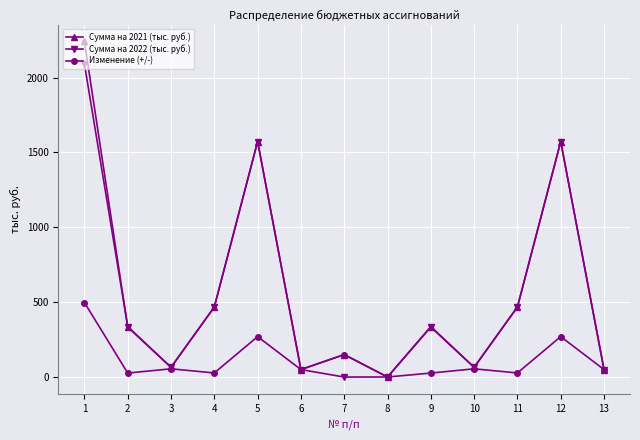

Between 1 and 3, which series saw the biggest shift?

Сумма на 2021 (тыс. руб.)